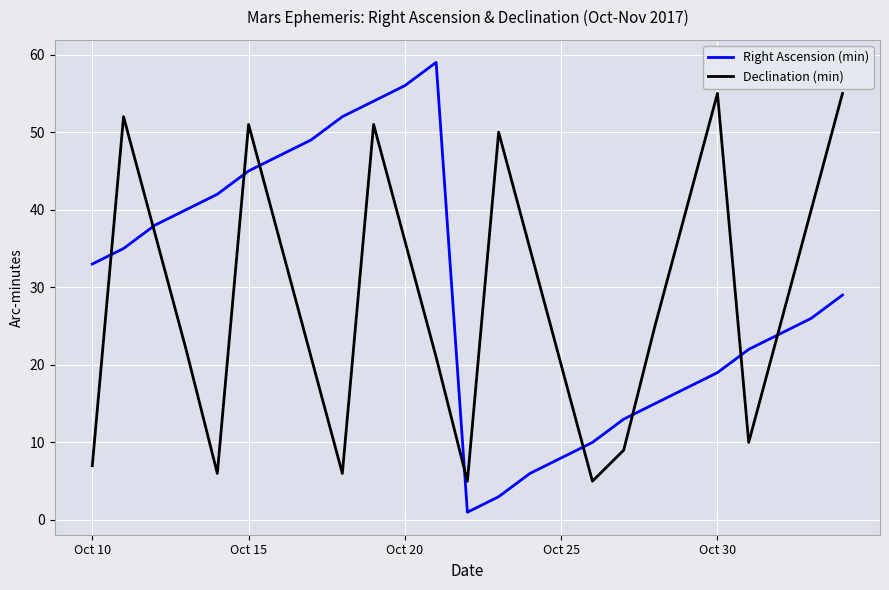

How many lines are shown in the chart?

2